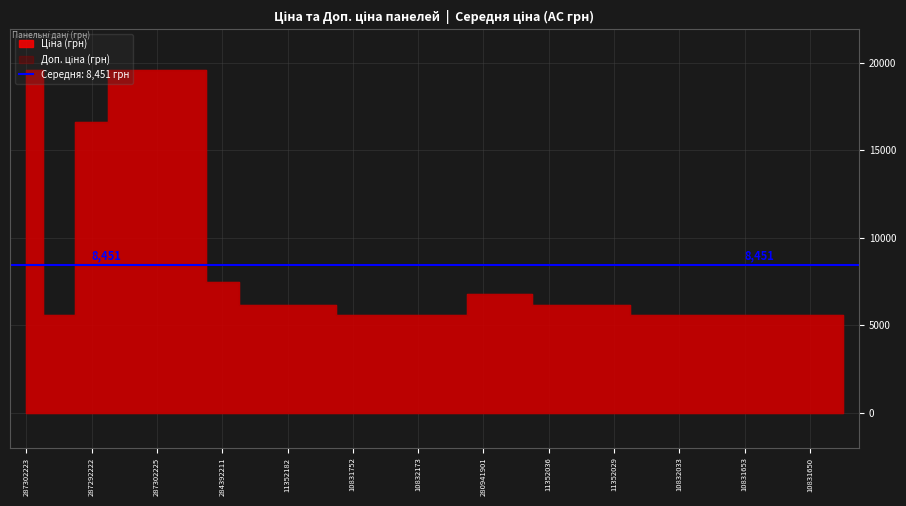

Read the Ціна value at 10831645.

5560.3